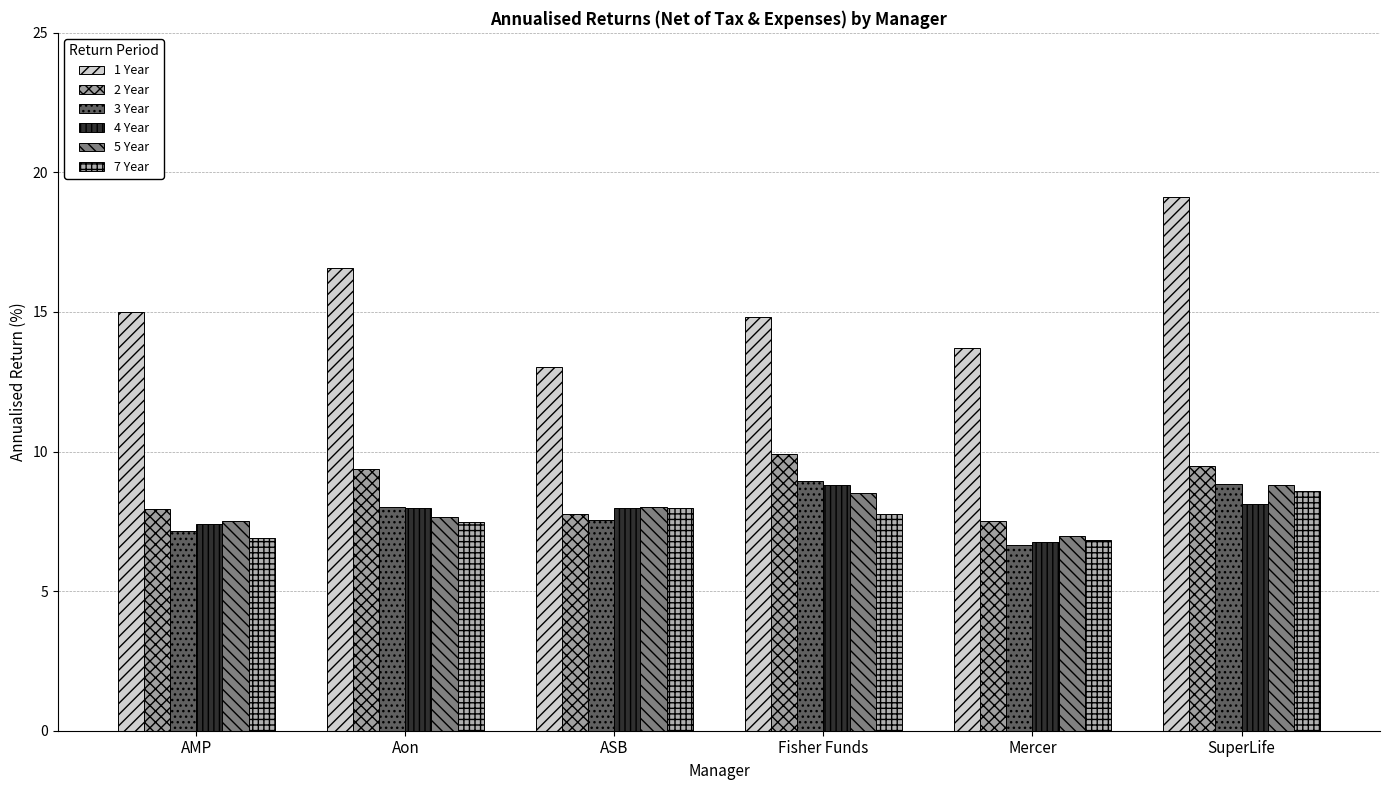

Reading left to right, extract all data points from this chart.

1 Year: 15.0	16.6	13.0	14.8	13.7	19.1
2 Year: 7.9	9.4	7.8	9.9	7.5	9.5
3 Year: 7.1	8.0	7.6	8.9	6.6	8.8
4 Year: 7.4	8.0	8.0	8.8	6.8	8.1
5 Year: 7.5	7.7	8.0	8.5	7.0	8.8
7 Year: 6.9	7.5	8.0	7.8	6.8	8.6